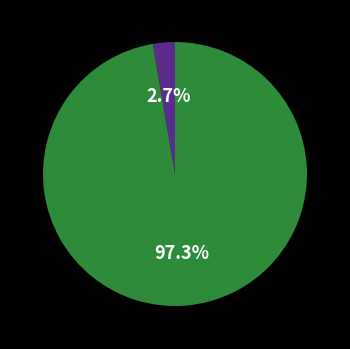

Is there any slice that represents more than half of the pie?

Yes